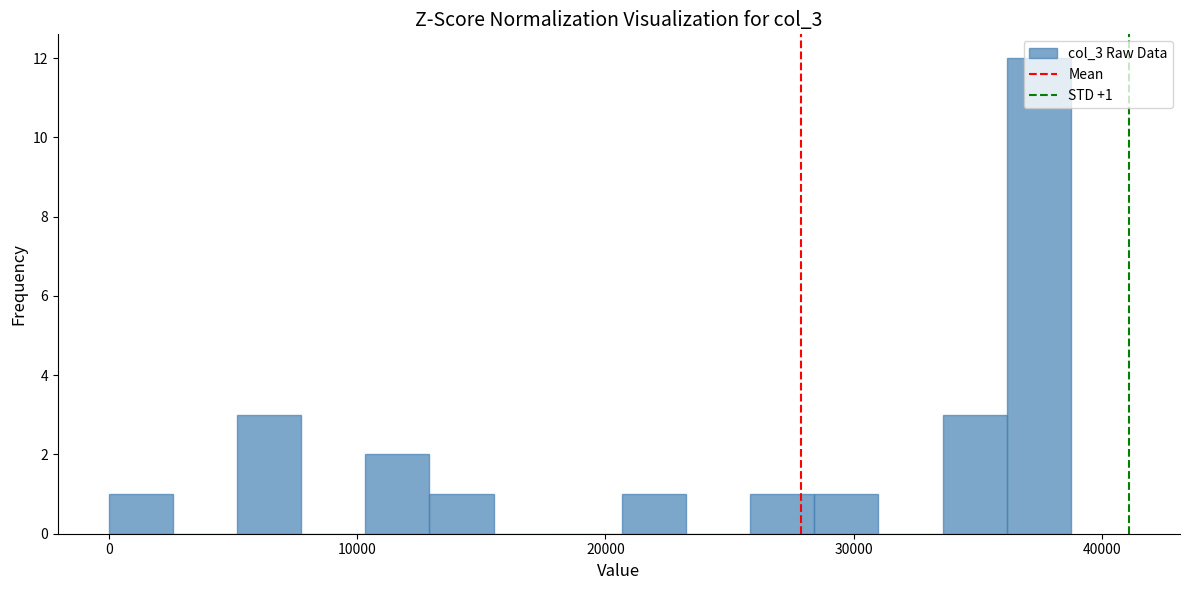

Read against the x-axis, roughly where is the centre of the tallest bar?

37000